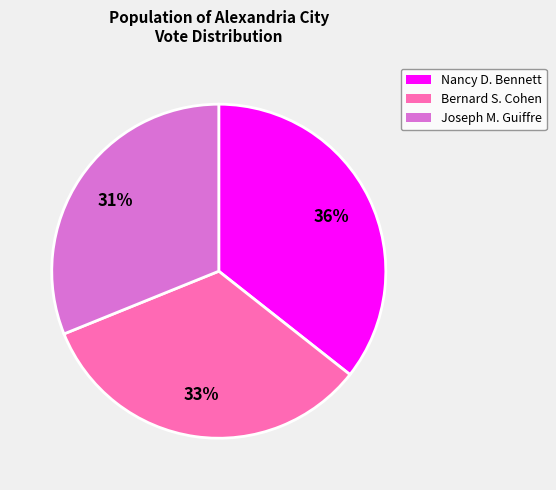

The Nancy D. Bennett slice represents 50% of the pie. True or false?

False